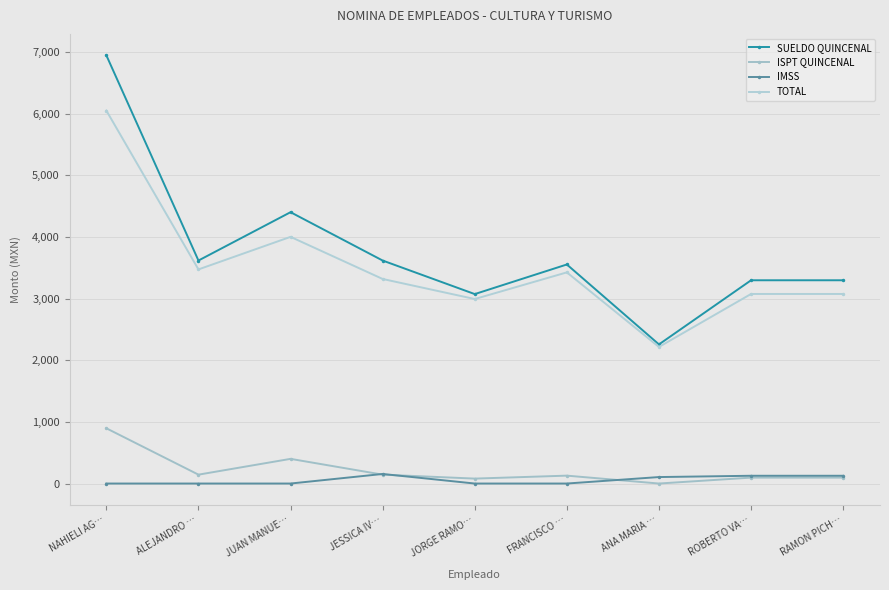

How many distinct data groups are displayed?

4